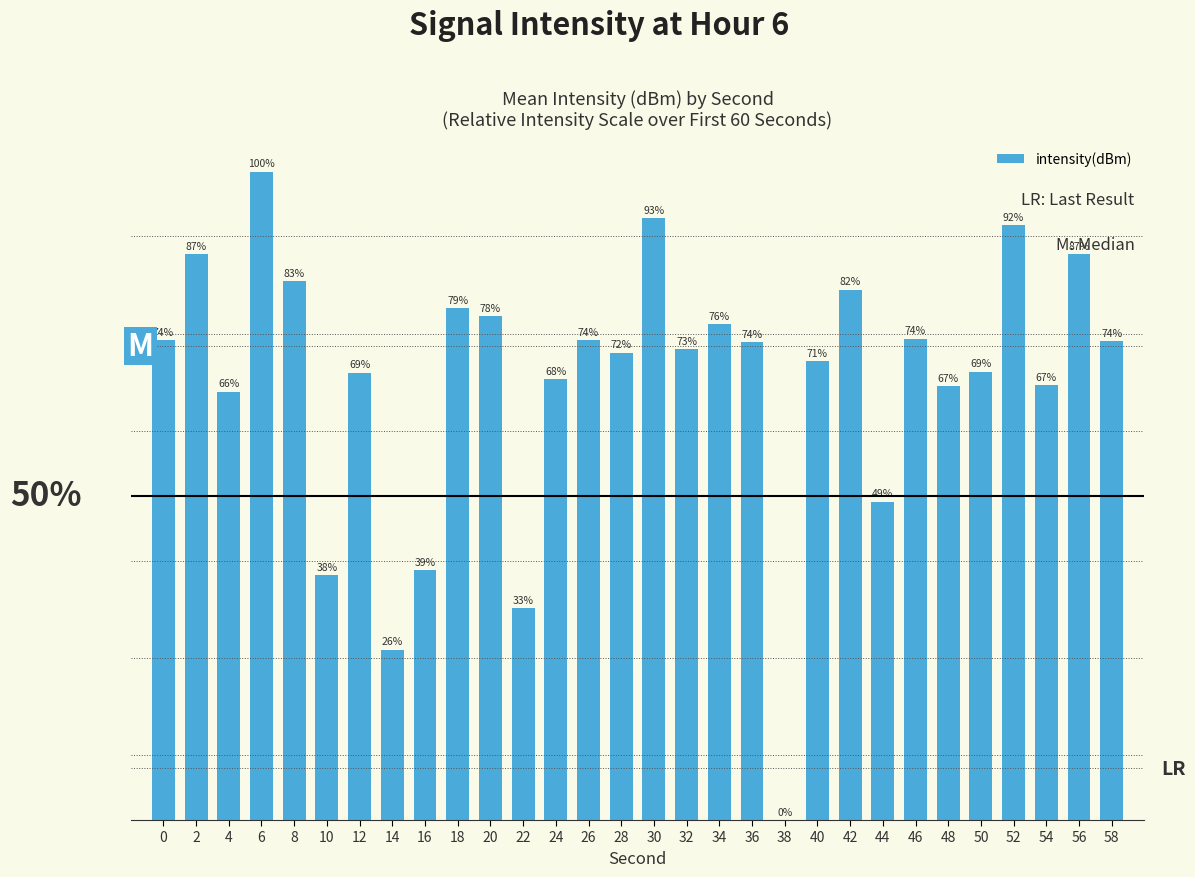

Which category has the highest value across all series?

6